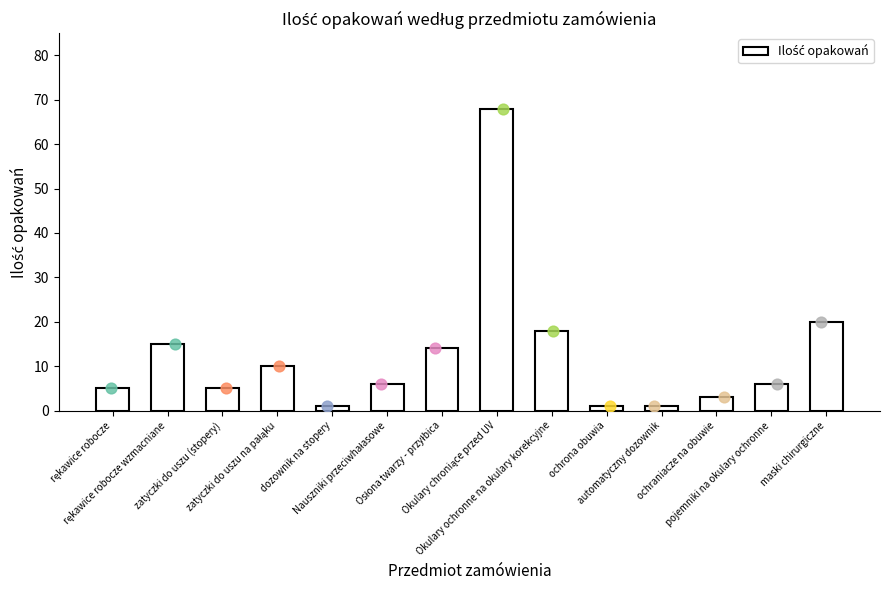

Between Nauszniki przeciwhałasowe and Osłona twarzy - przyłbica, which is larger?

Osłona twarzy - przyłbica